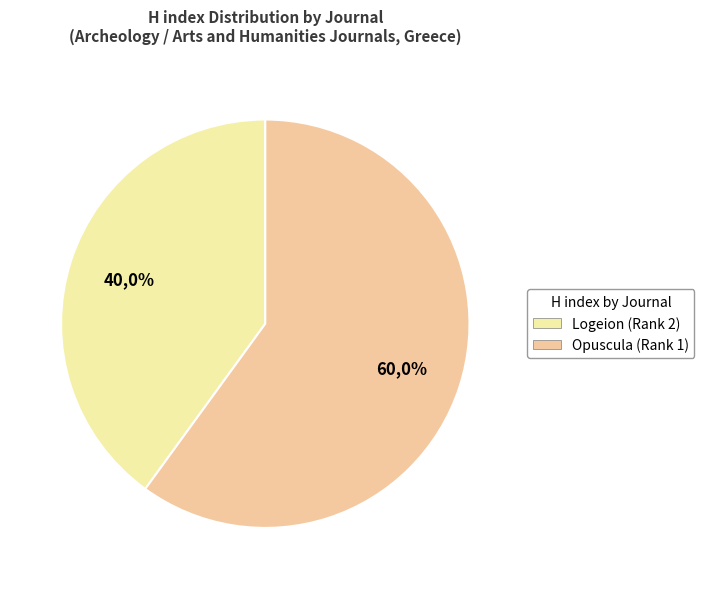

To the nearest percent, what portion does Logeion (Rank 2) represent?

40%